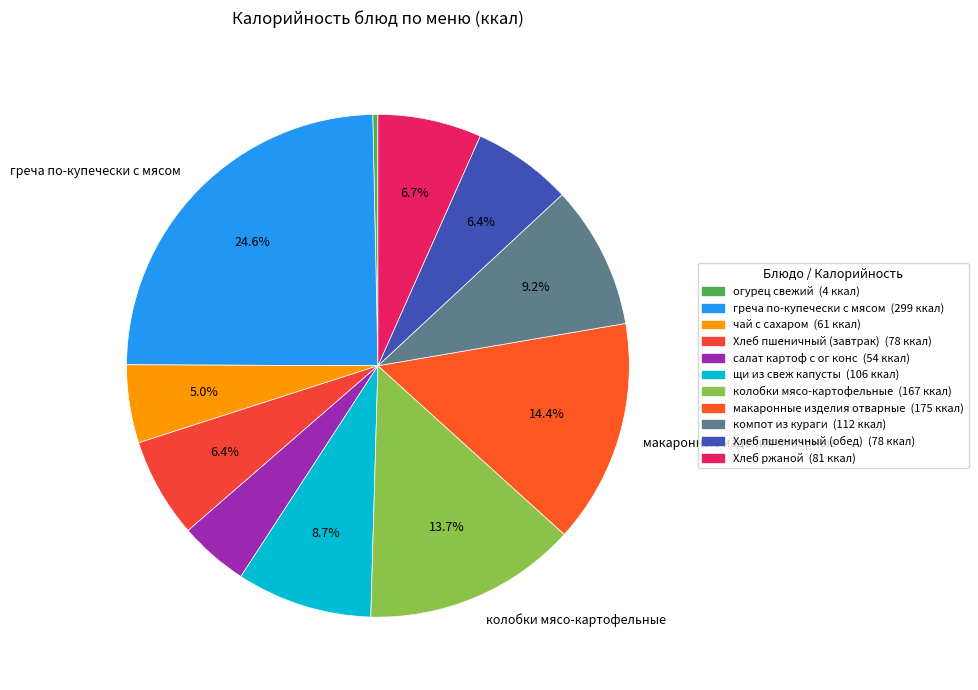

How many slices are in this pie chart?

11